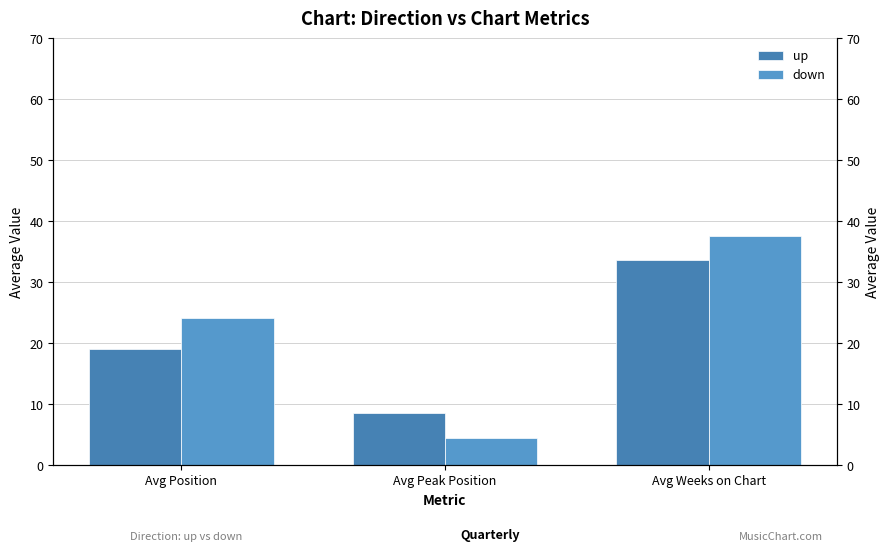

Which has a higher value, Avg Peak Position or Avg Position?

Avg Position